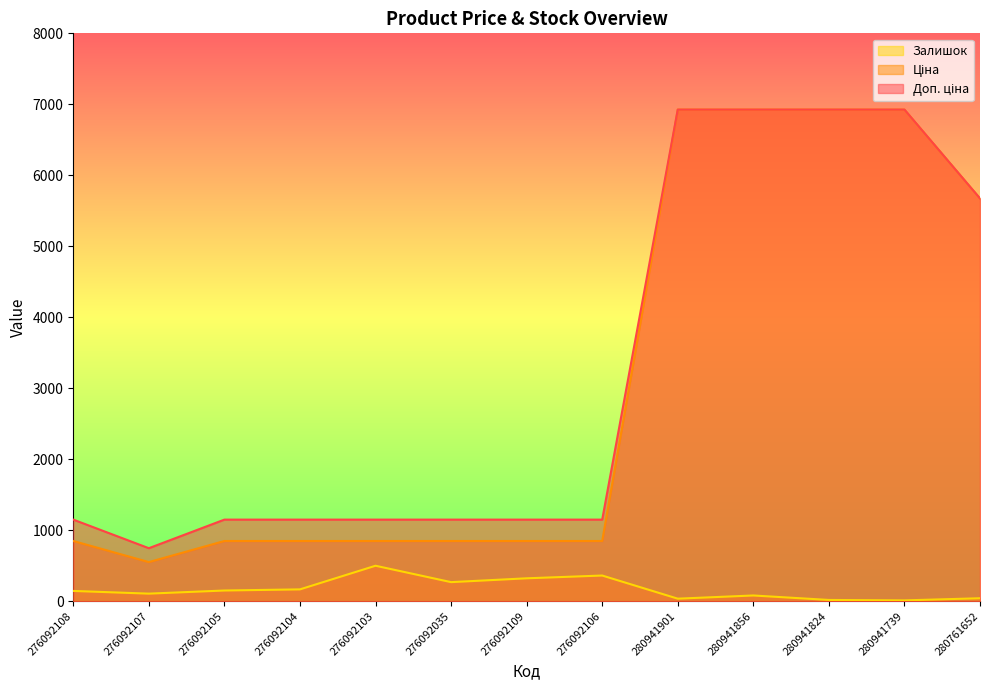

How many data points in Ціна are less than 848?

1